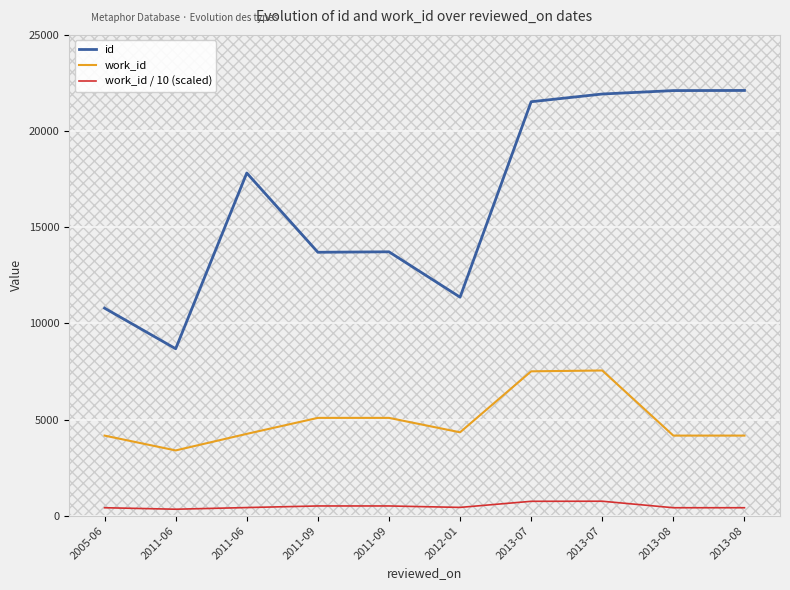

True or false: id has more than 1 points higher than both neighbors.

True